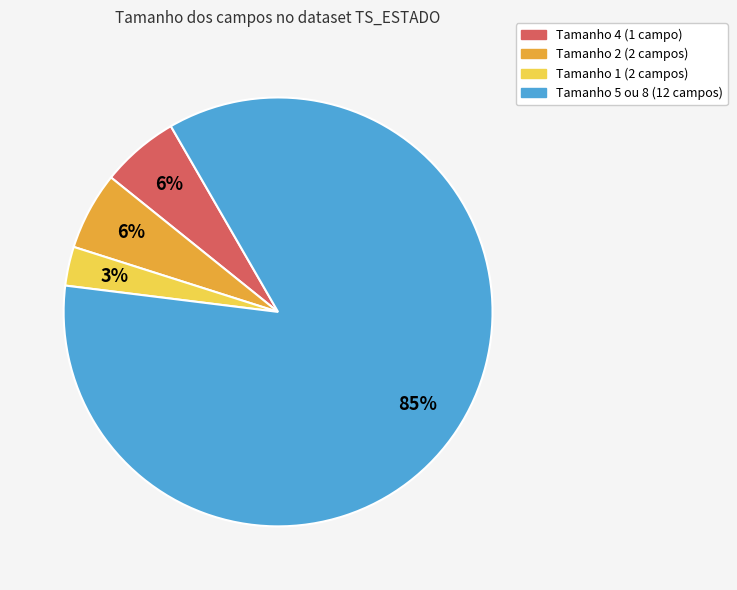

Is it true that Tamanho 5 ou 8 (12 campos) is 92% of the pie?

False